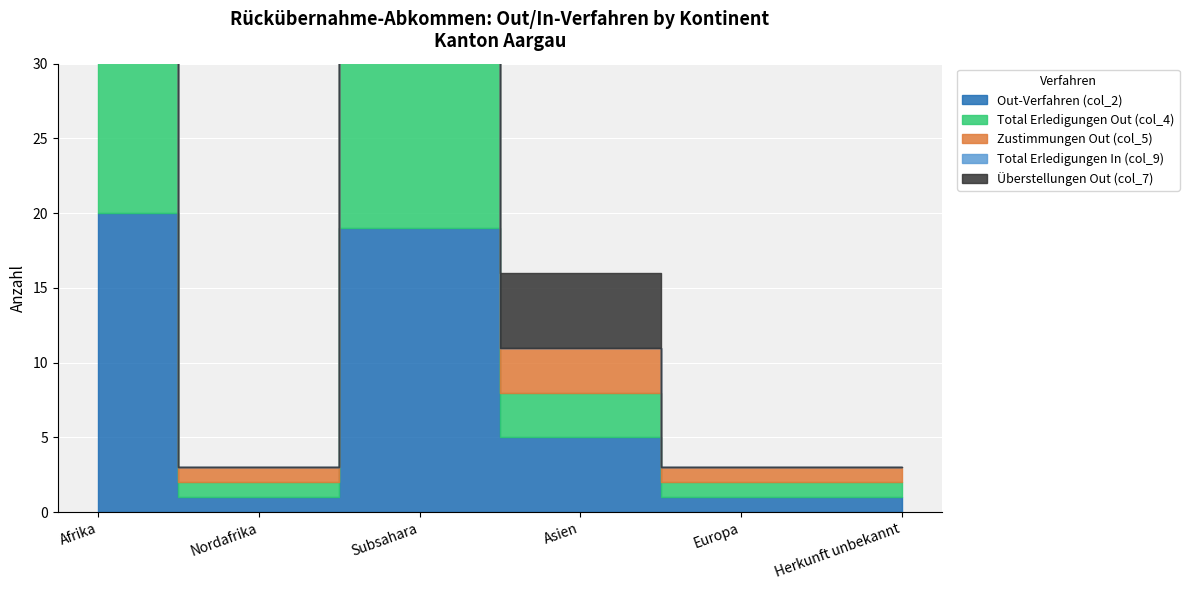

Reading left to right, transcribe all the data shown in this chart.

Out-Verfahren (col_2): 20	1	19	5	1	1
Total Erledigungen Out (col_4): 24	1	23	3	1	1
Zustimmungen Out (col_5): 23	1	22	3	1	1
Total Erledigungen In (col_9): 1	0	1	0	0	0
Überstellungen Out (col_7): 15	0	15	5	0	0